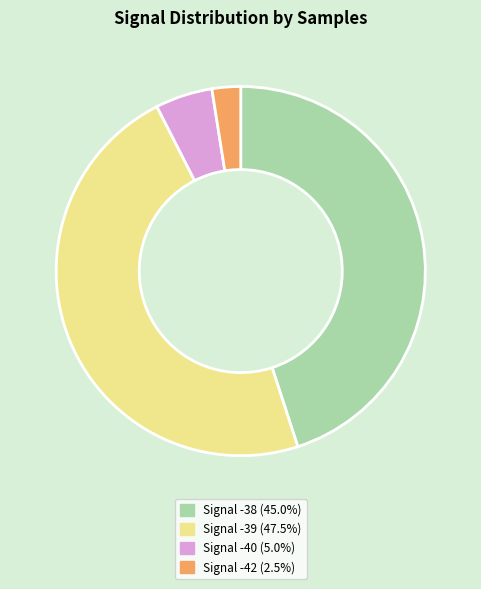

Approximately how many times larger is the value at Signal -39 (47.5%) compared to Signal -40 (5.0%)?

9.5